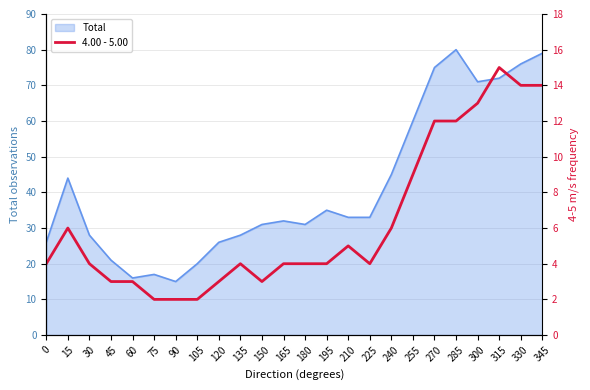

The value of Total at 285 is 80. True or false?

True